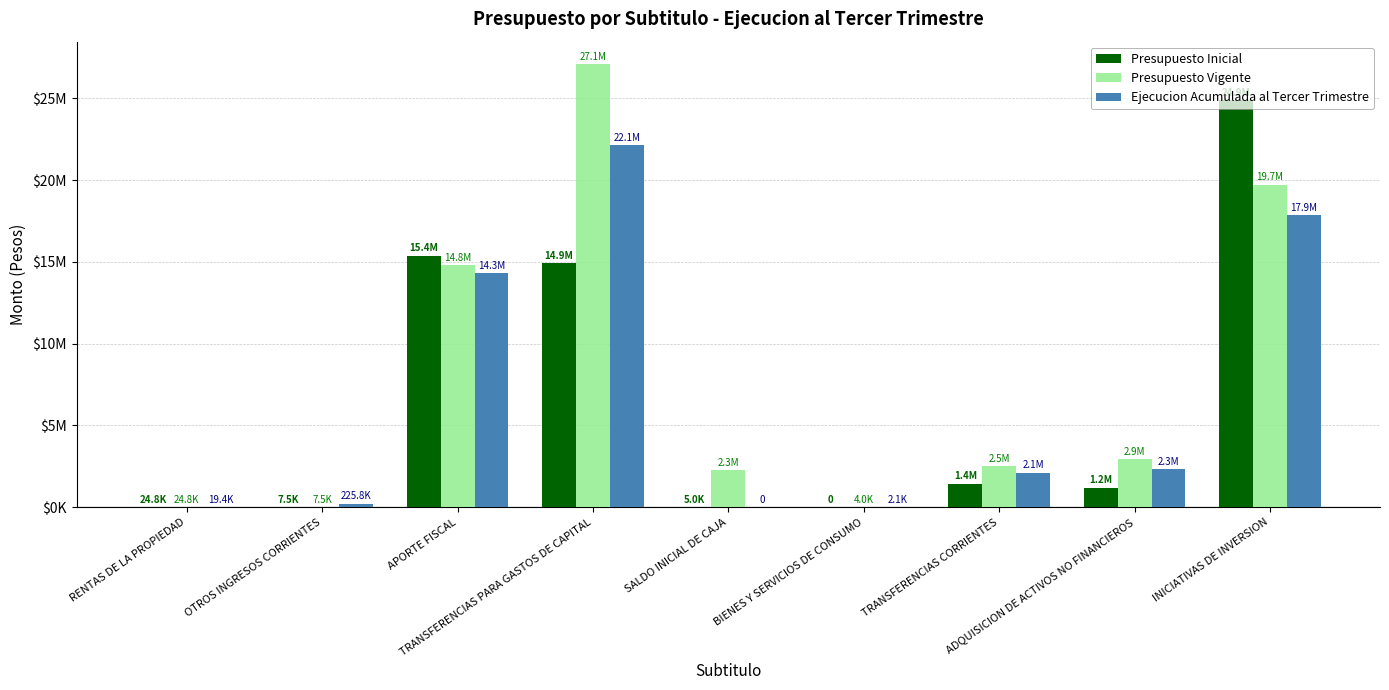

Where is Ejecucion Acumulada al Tercer Trimestre nearest to the value 11071387?

APORTE FISCAL